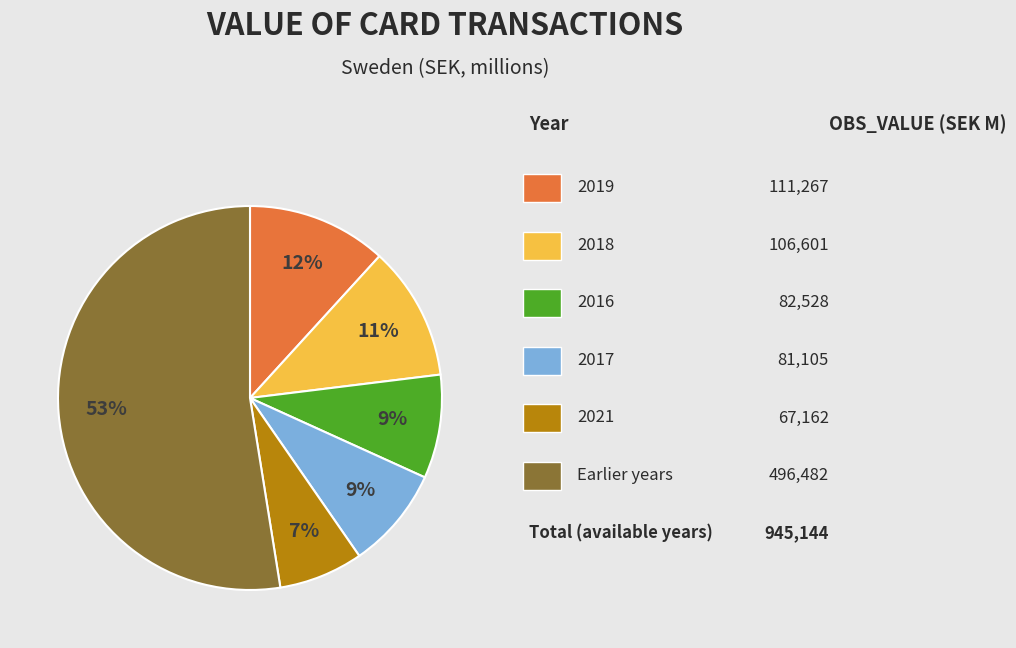

To the nearest percent, what is the average slice percentage?

17%